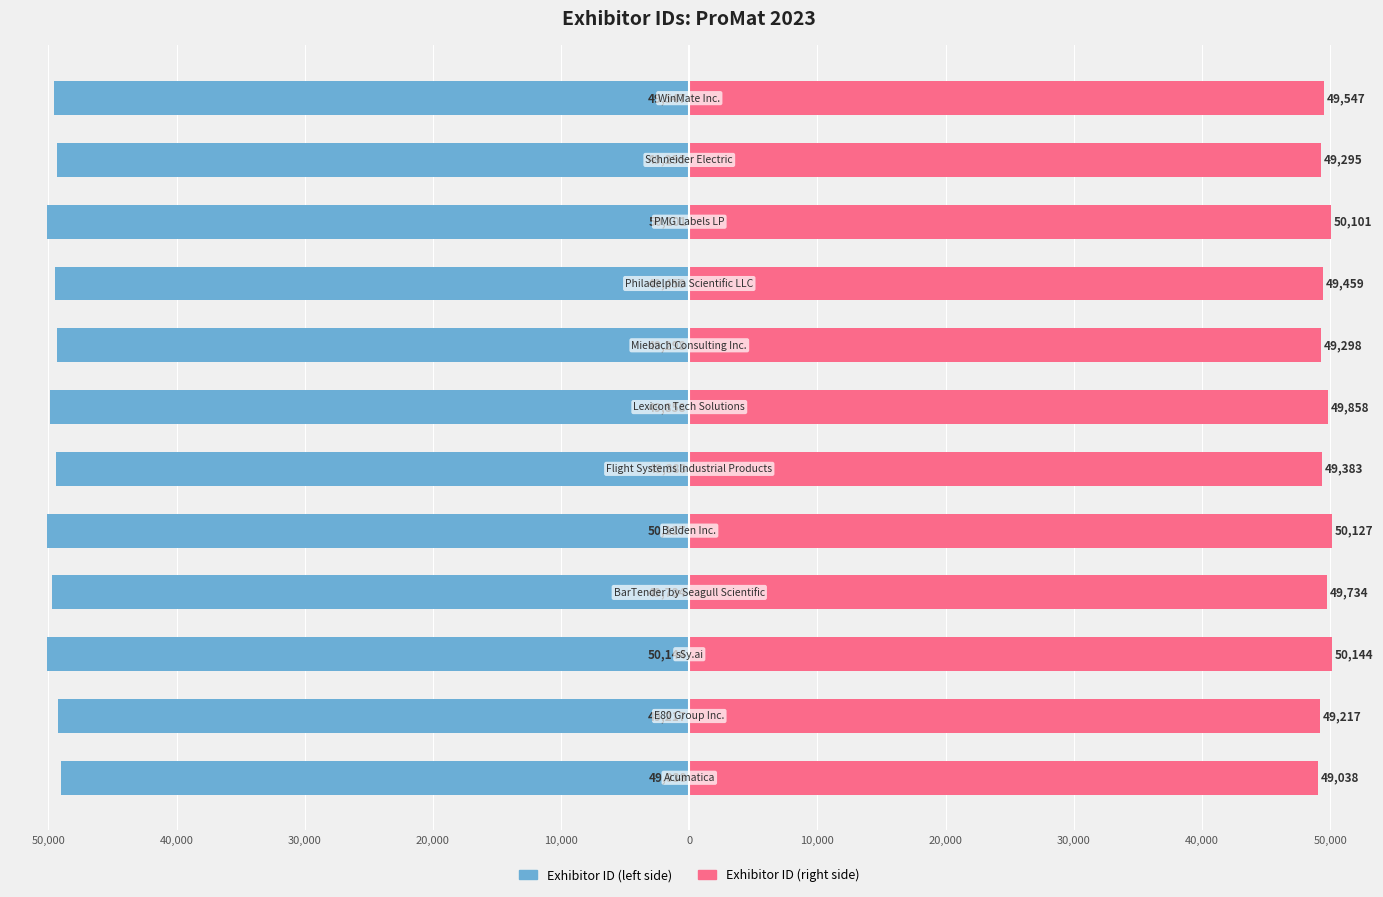

Reading left to right, transcribe all the data shown in this chart.

Exhibitor ID (left): -49038	-49217	-50144	-49734	-50127	-49383	-49858	-49298	-49459	-50101	-49295	-49547
Exhibitor ID (right): 49038	49217	50144	49734	50127	49383	49858	49298	49459	50101	49295	49547